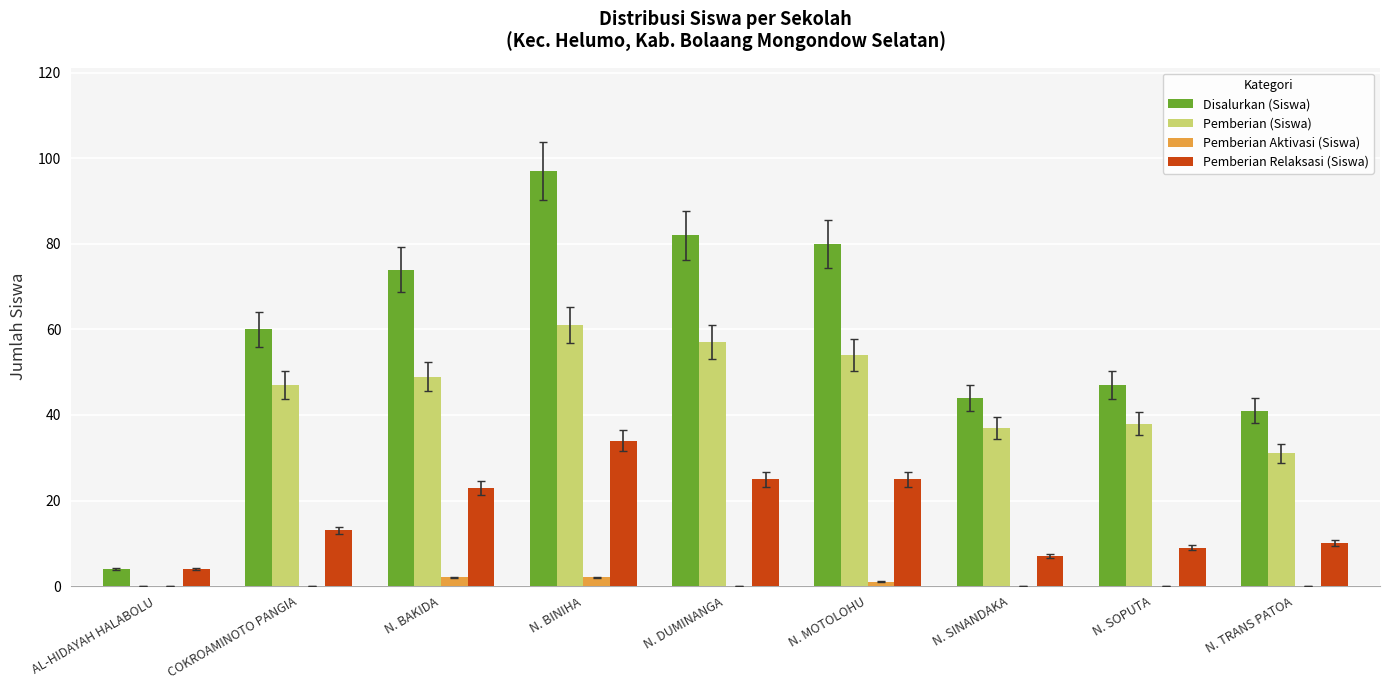

Reading right to left, transcribe all the data shown in this chart.

Disalurkan (Siswa): 41	47	44	80	82	97	74	60	4
Pemberian (Siswa): 31	38	37	54	57	61	49	47	0
Pemberian Aktivasi (Siswa): 0	0	0	1	0	2	2	0	0
Pemberian Relaksasi (Siswa): 10	9	7	25	25	34	23	13	4